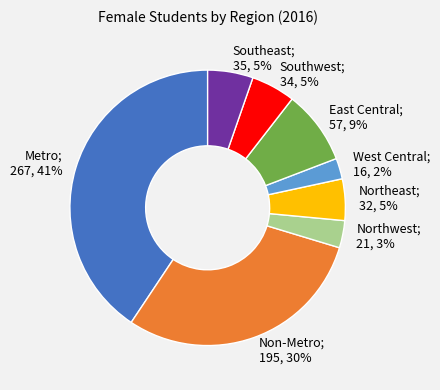

Does any single category account for the majority?

No